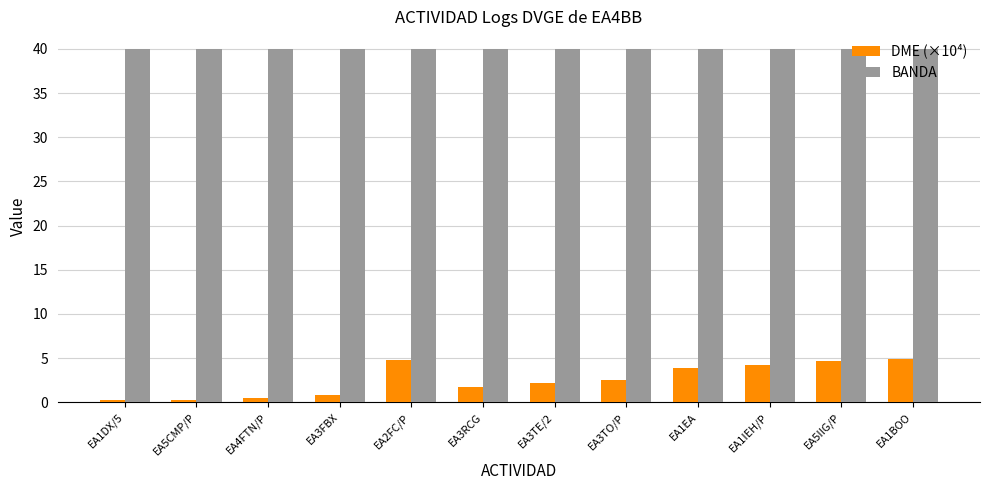

What is the spread (max minus min) of values at EA1BOO?

35.1